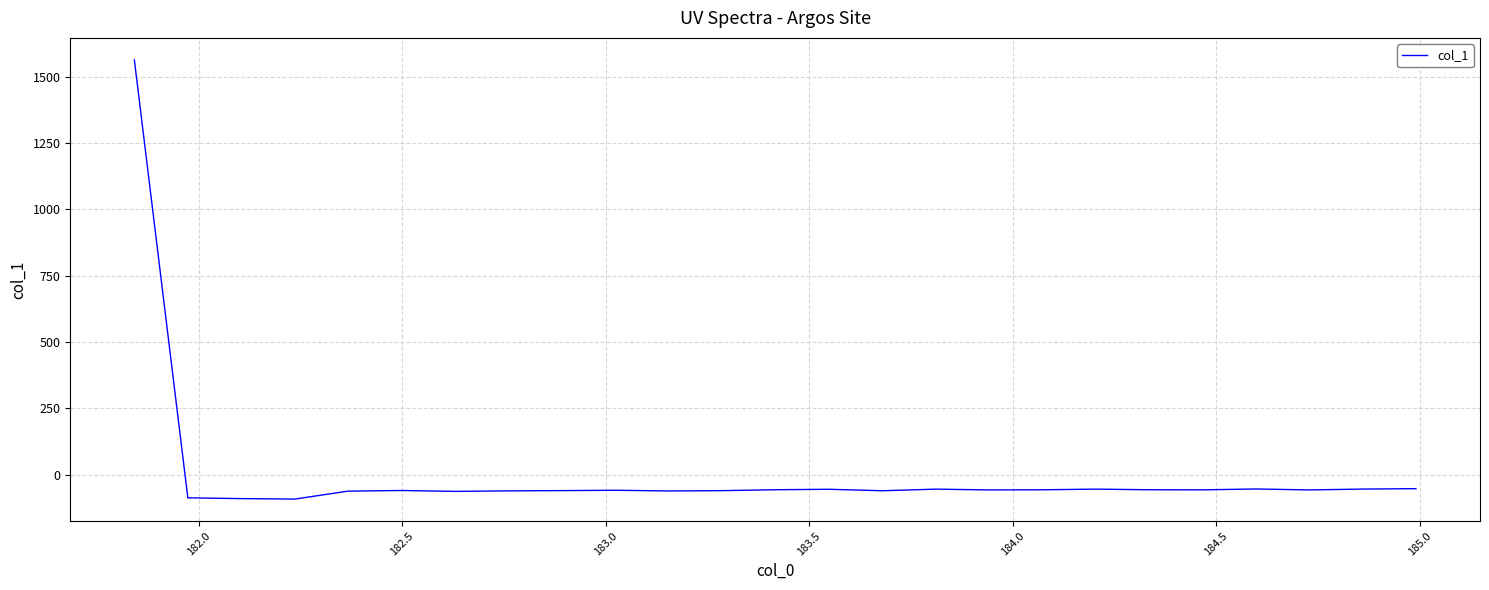

Does the chart display data point markers on the line(s)?

No